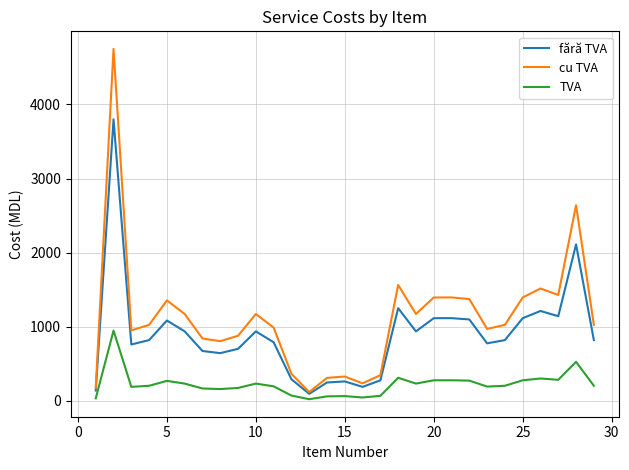

List the series in order of their peak value, lowest first.

TVA, fără TVA, cu TVA